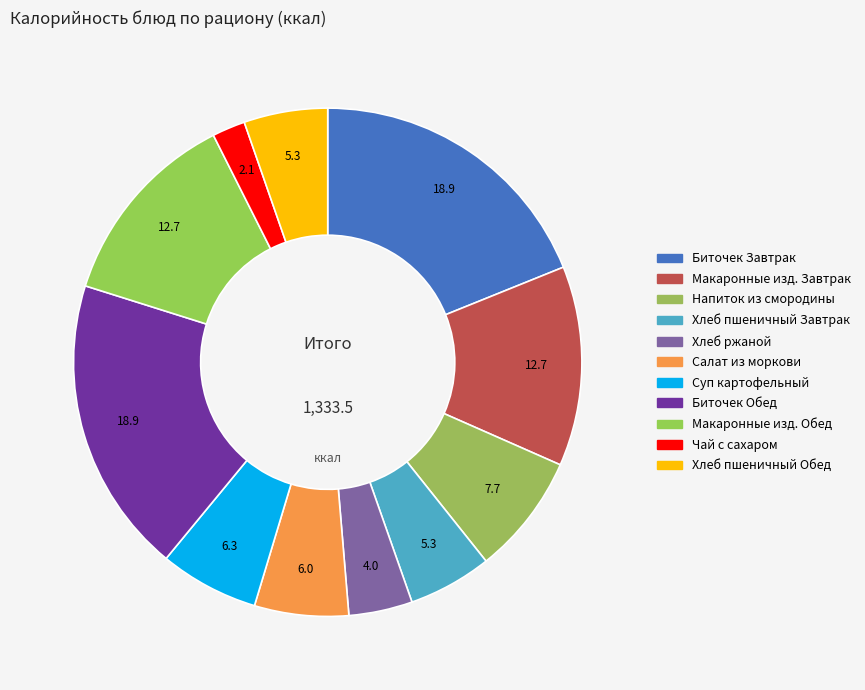

How many segments does this pie chart have?

11